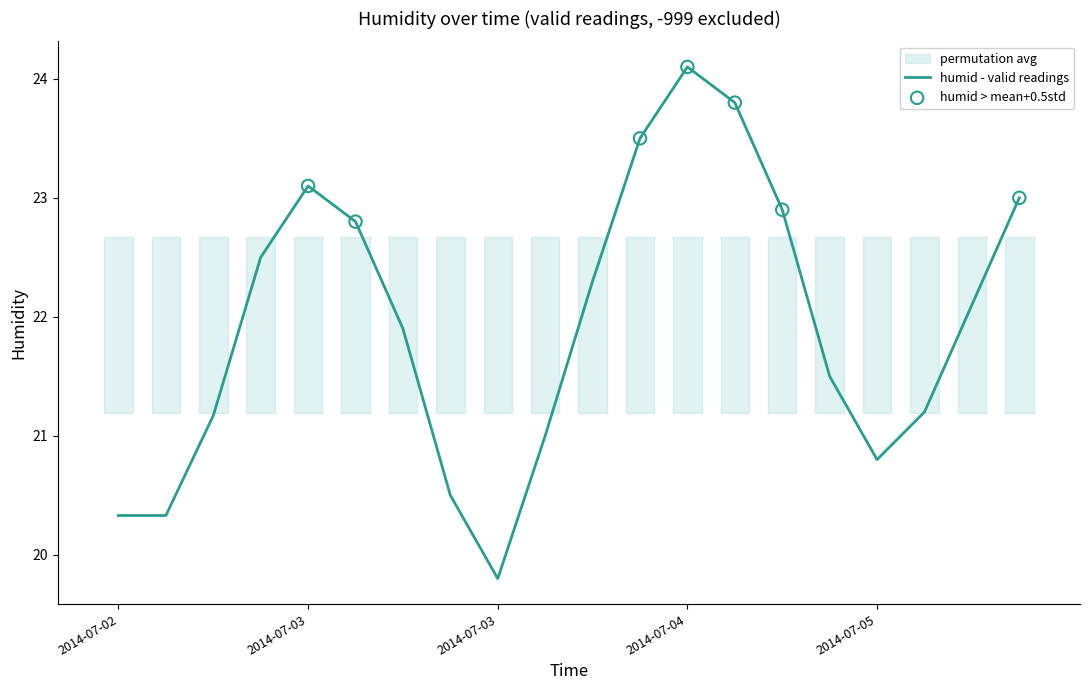

What is the change in value from 2014-07-02 06:00 to 2014-07-03 06:00?

+1.6